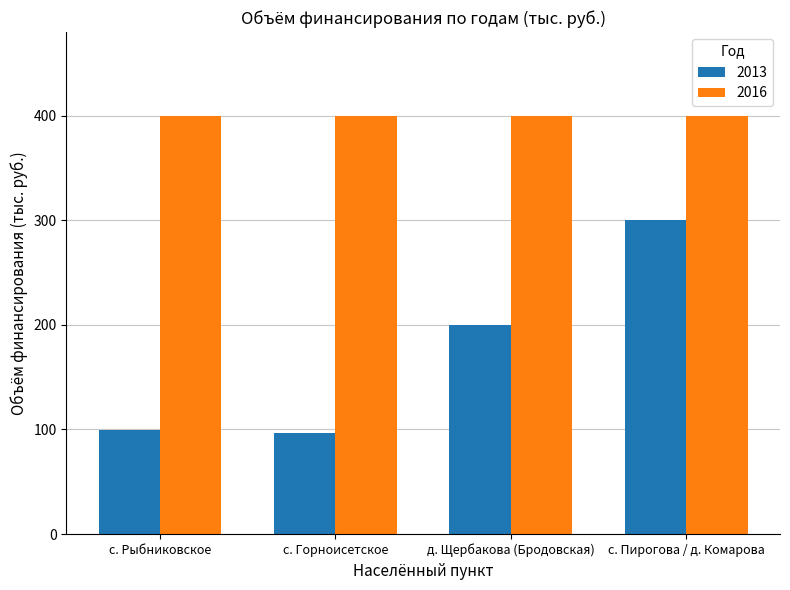

How many bars are there in total?

8